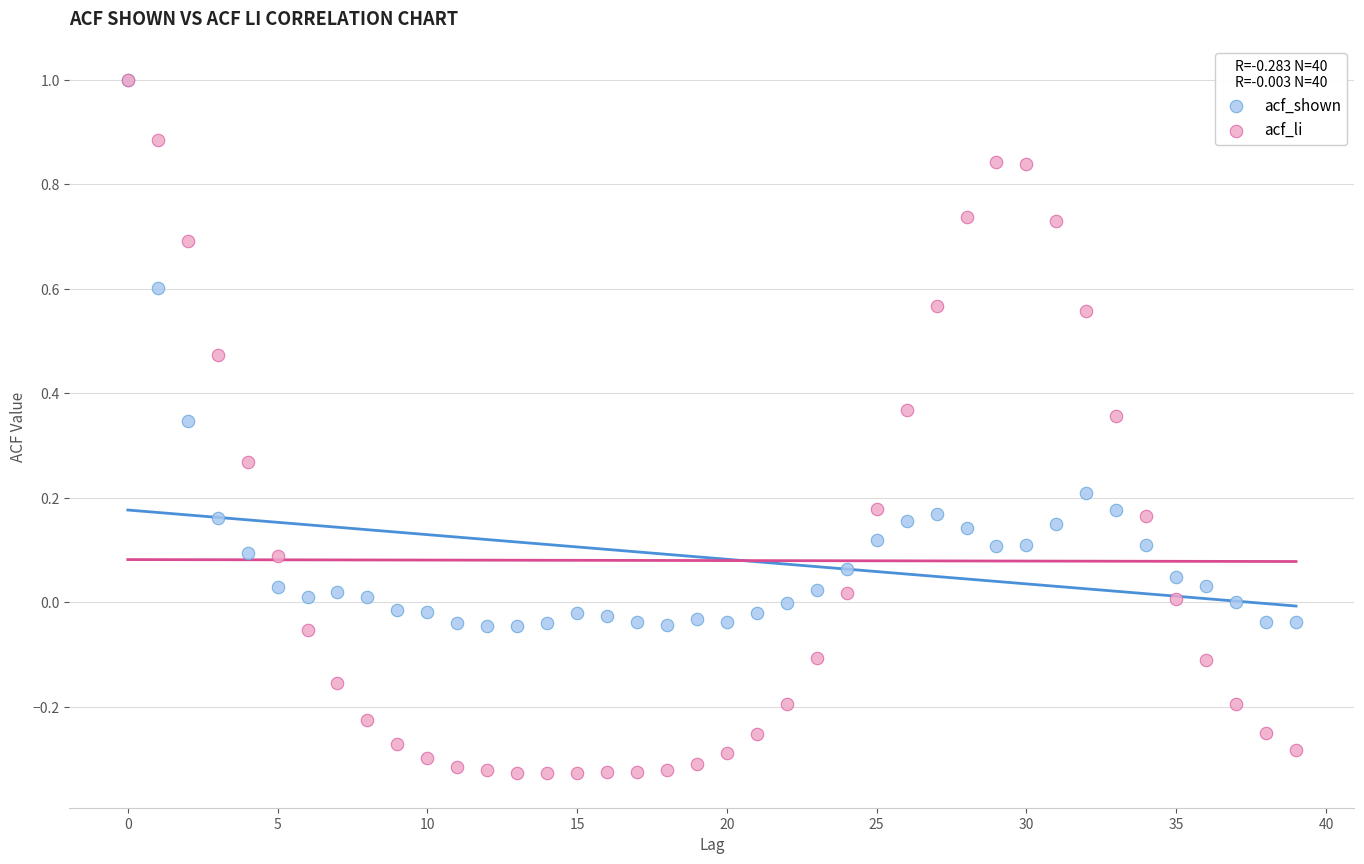

Which series contains the lowest Y value?

acf_li